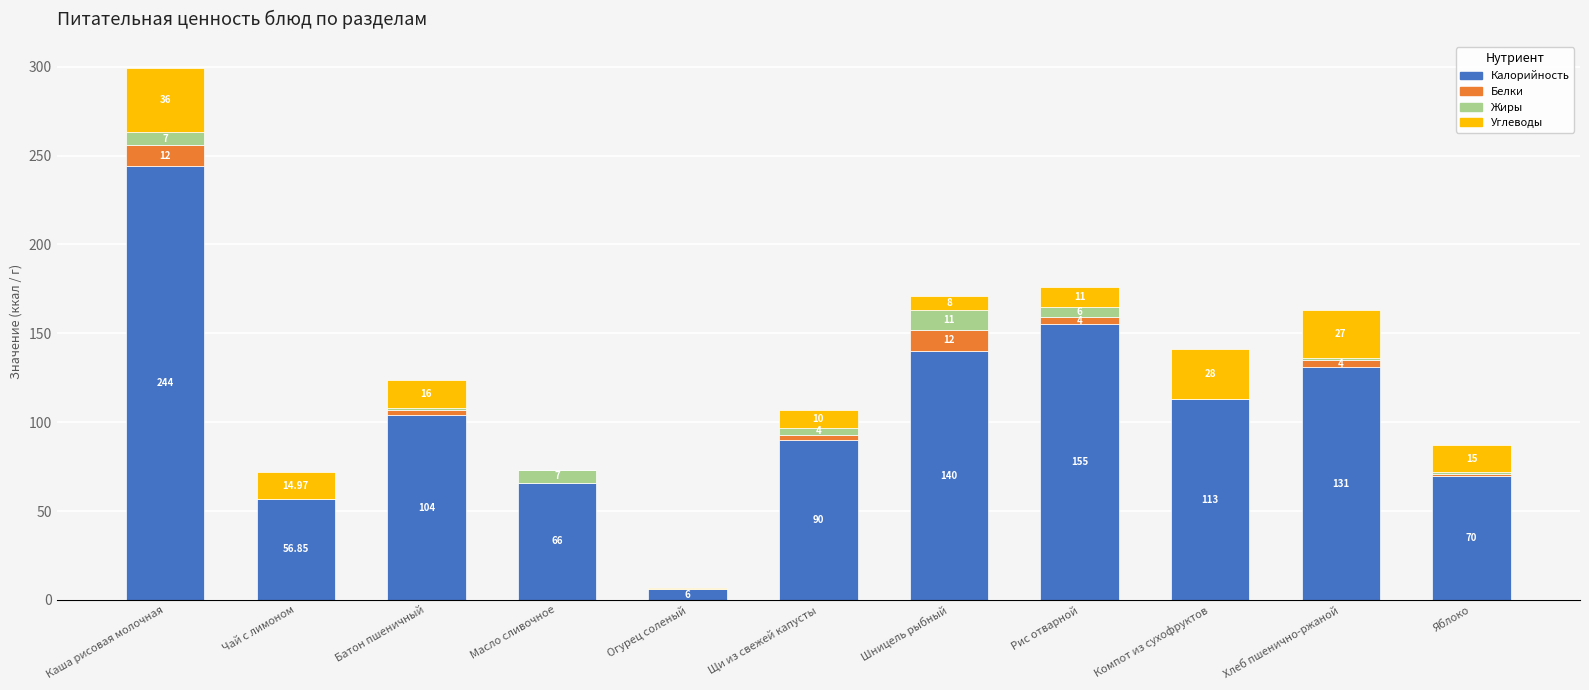

At which label does Калорийность reach its peak?

Каша рисовая молочная